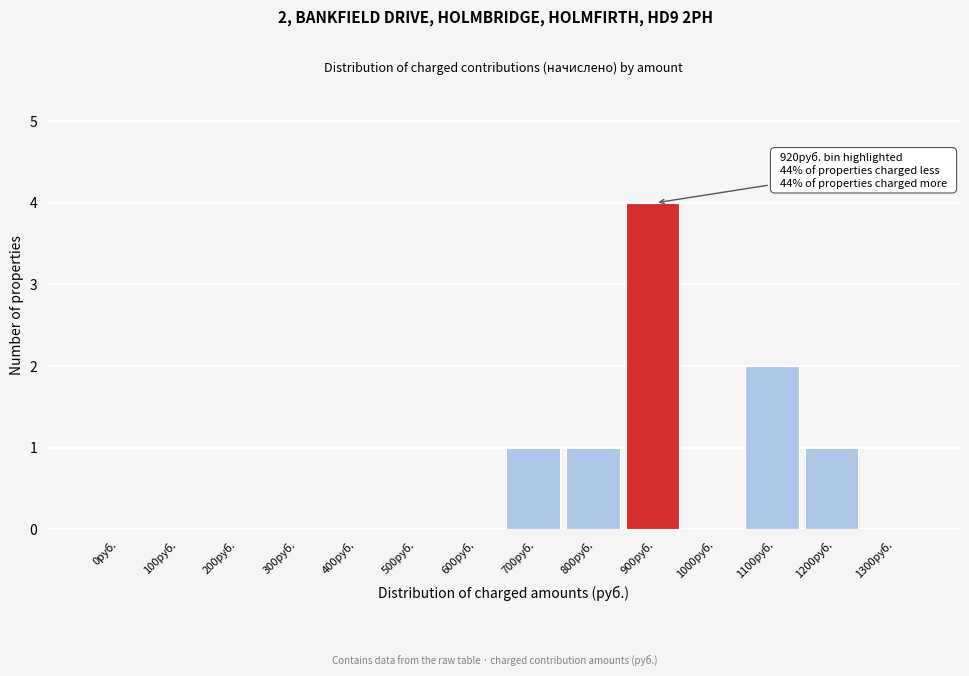

Reading left to right, what are all the values shown in this chart?

0руб.=0	100руб.=0	200руб.=0	300руб.=0	400руб.=0	500руб.=0	600руб.=0	700руб.=1	800руб.=1	900руб.=4	1000руб.=0	1100руб.=2	1200руб.=1	1300руб.=0